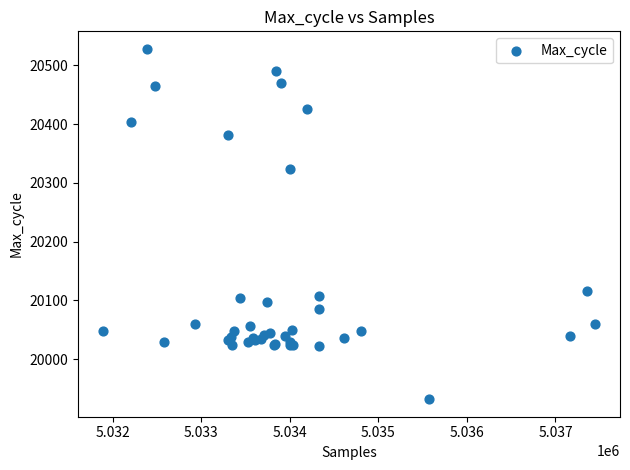

What Y value in the scatter plot is closest to 20230?

20324